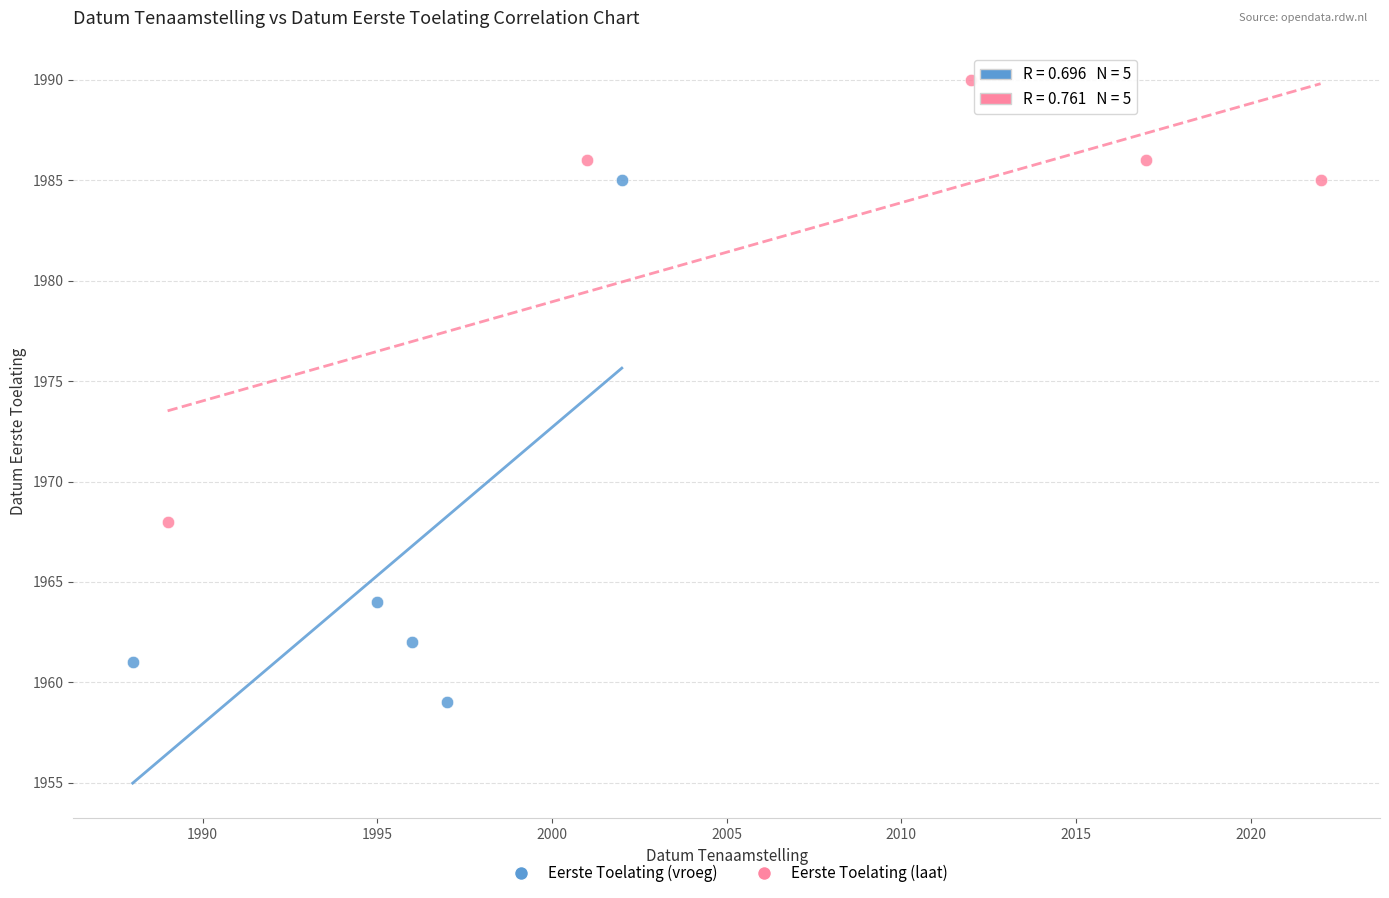

What are all the series names shown in the legend?

Eerste Toelating (vroeg), Eerste Toelating (laat)